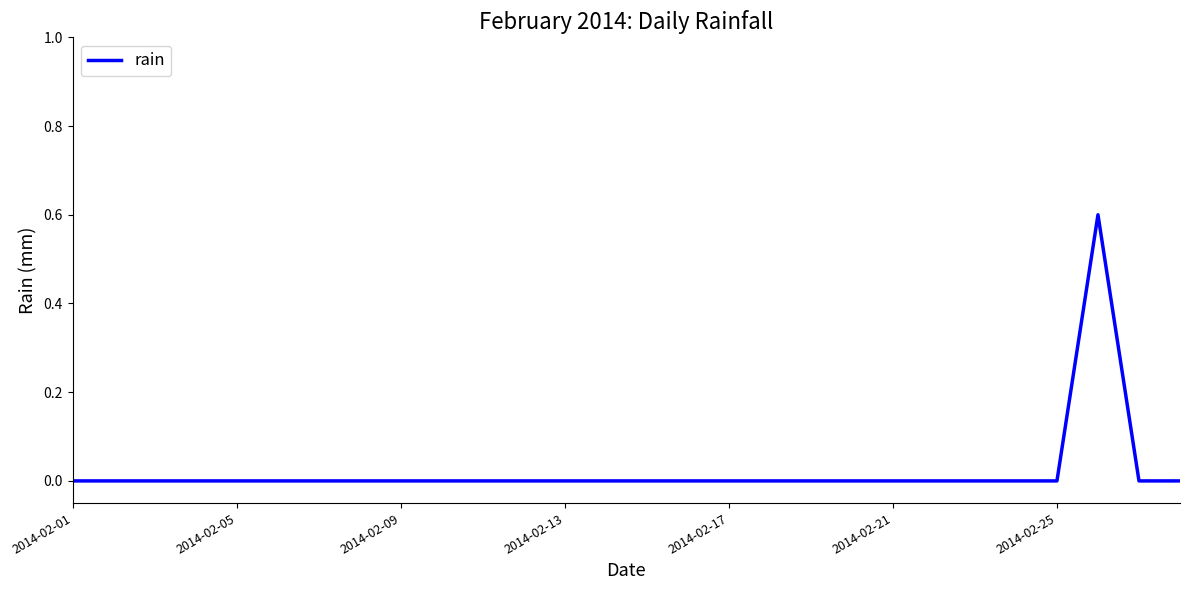

What is the greatest value displayed?

0.6